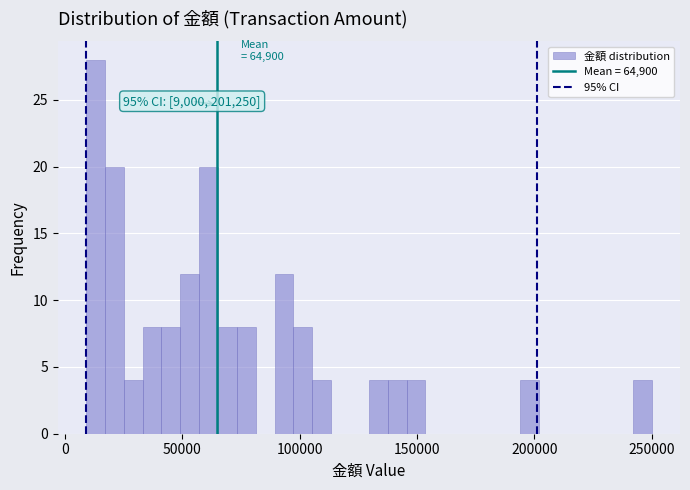

Around what value on the x-axis is the tallest bar? Give the approximate position of its centre, as read against the axis.

15000